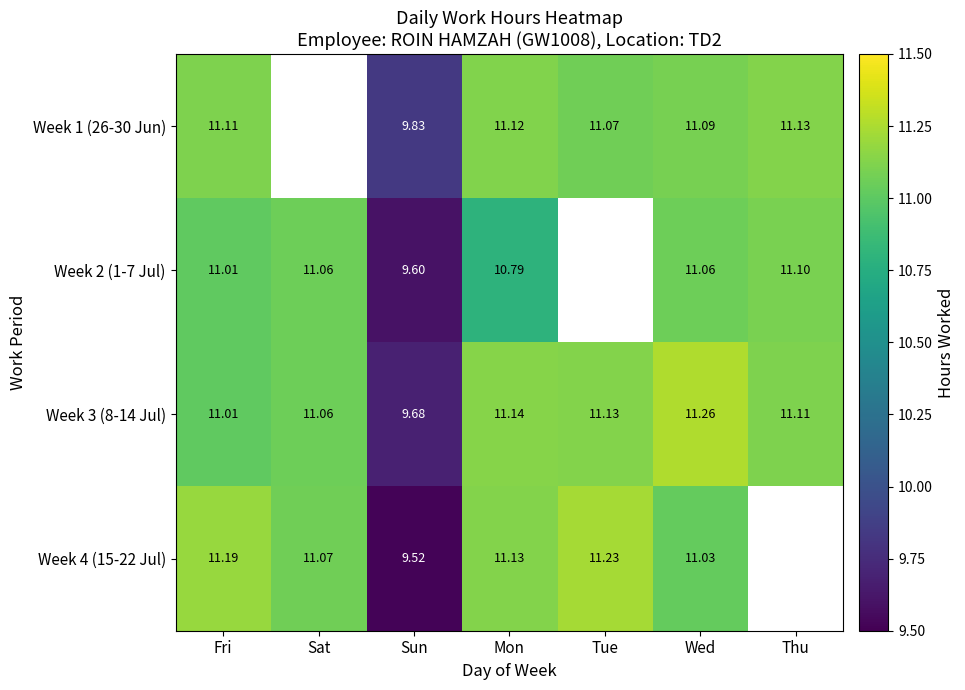

The Week 2 (1-7 Jul) series shows 19.3 at Fri. True or false?

False